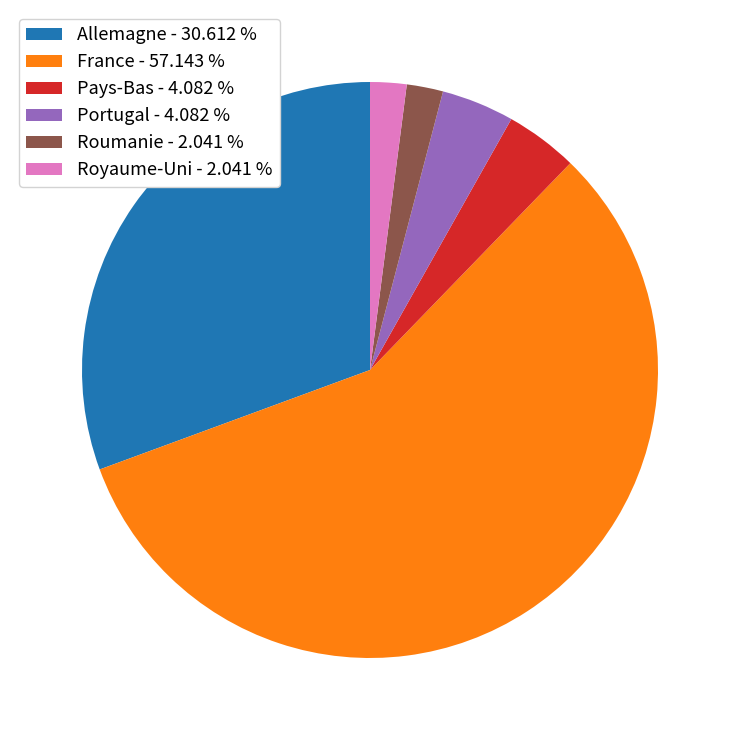

Which category has the biggest portion of the pie?

France - 57.143 %